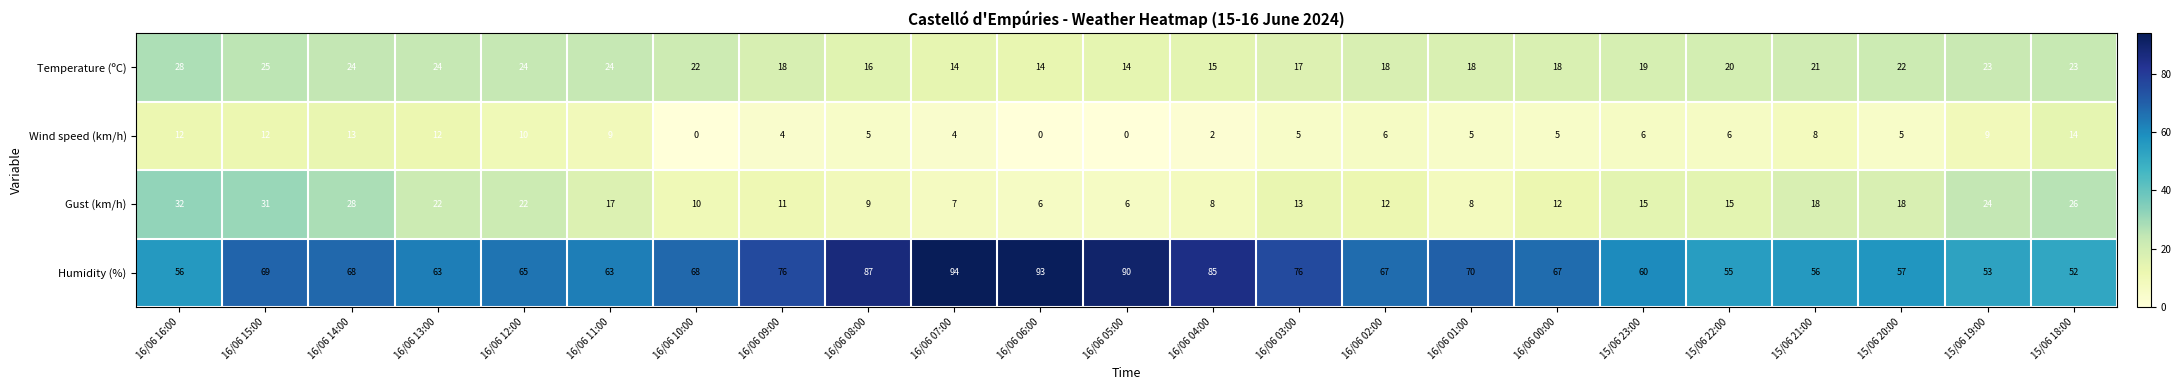

Which label corresponds to the largest value in the chart?

16/06 07:00